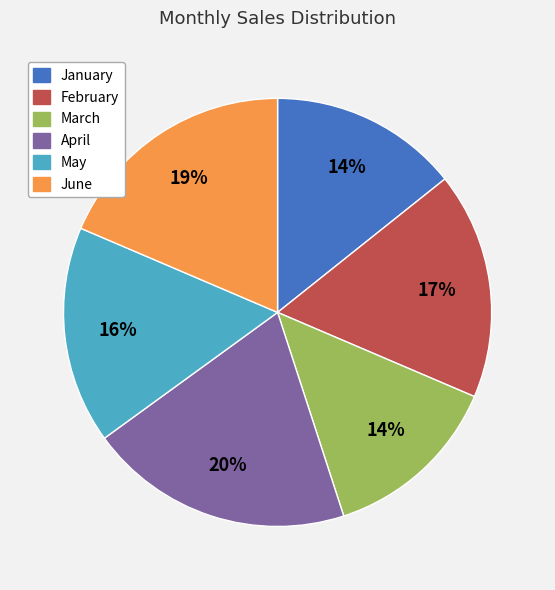

Count the number of slices in the pie.

6